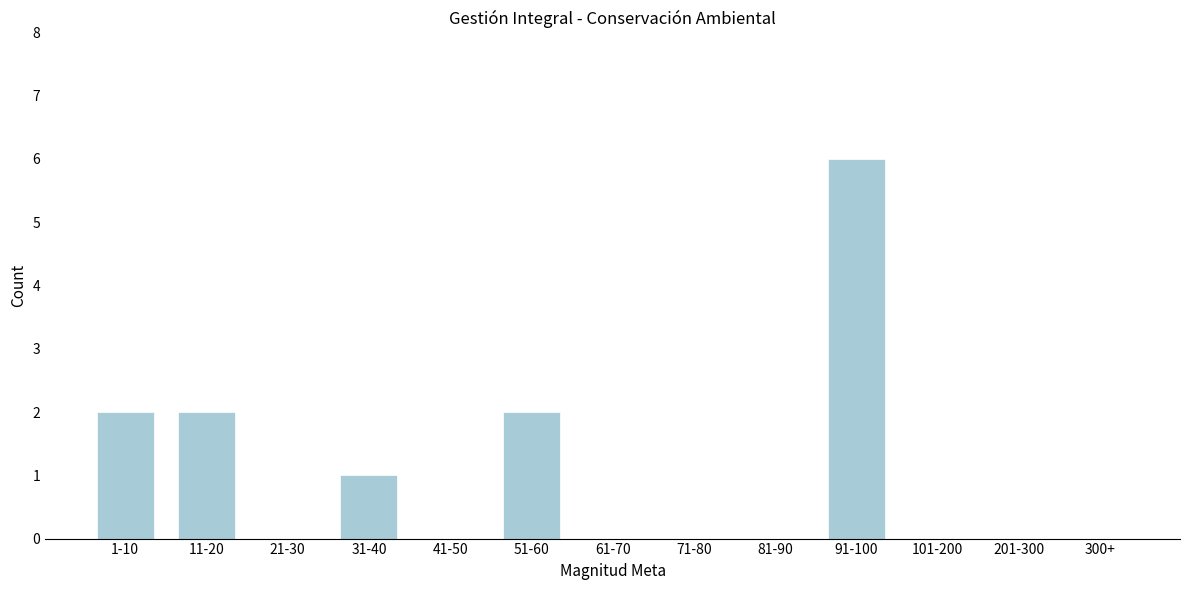

Reading left to right, extract all data points from this chart.

1-10=2	11-20=2	21-30=0	31-40=1	41-50=0	51-60=2	61-70=0	71-80=0	81-90=0	91-100=6	101-200=0	201-300=0	300+=0